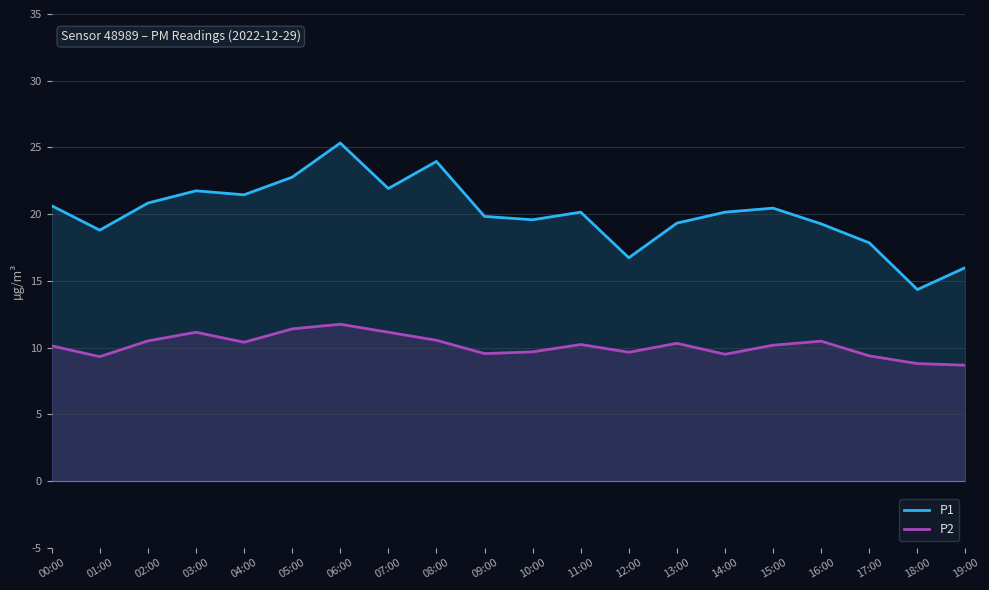

Reading left to right, extract all data points from this chart.

P1: 20.6	18.8	20.8	21.8	21.4	22.8	25.3	21.9	23.9	19.8	19.6	20.1	16.7	19.3	20.1	20.4	19.3	17.9	14.3	16.0
P2: 10.1	9.3	10.5	11.2	10.4	11.4	11.8	11.2	10.6	9.6	9.7	10.2	9.7	10.3	9.5	10.2	10.5	9.4	8.8	8.7